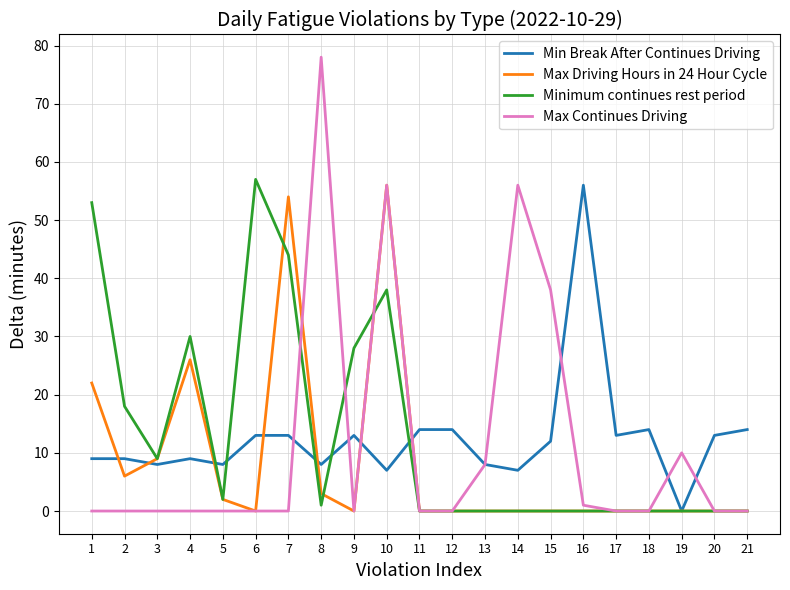

What is the greatest value displayed?

78